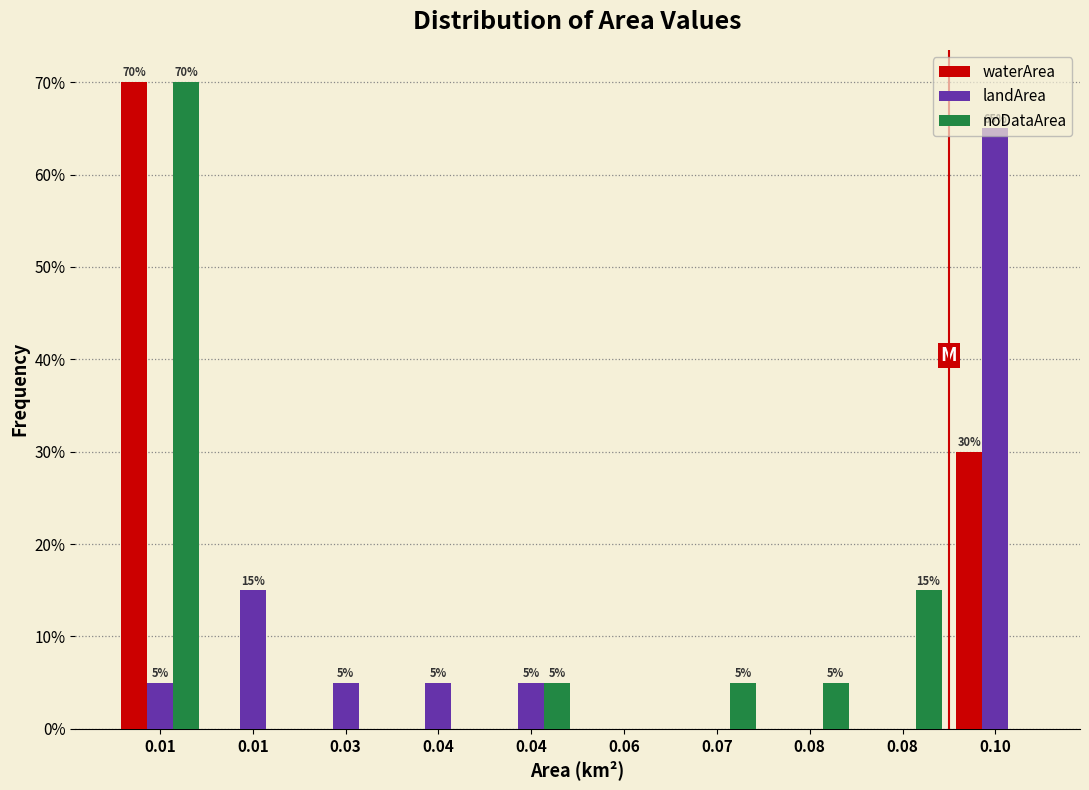

Does the chart contain stacked bars?

No